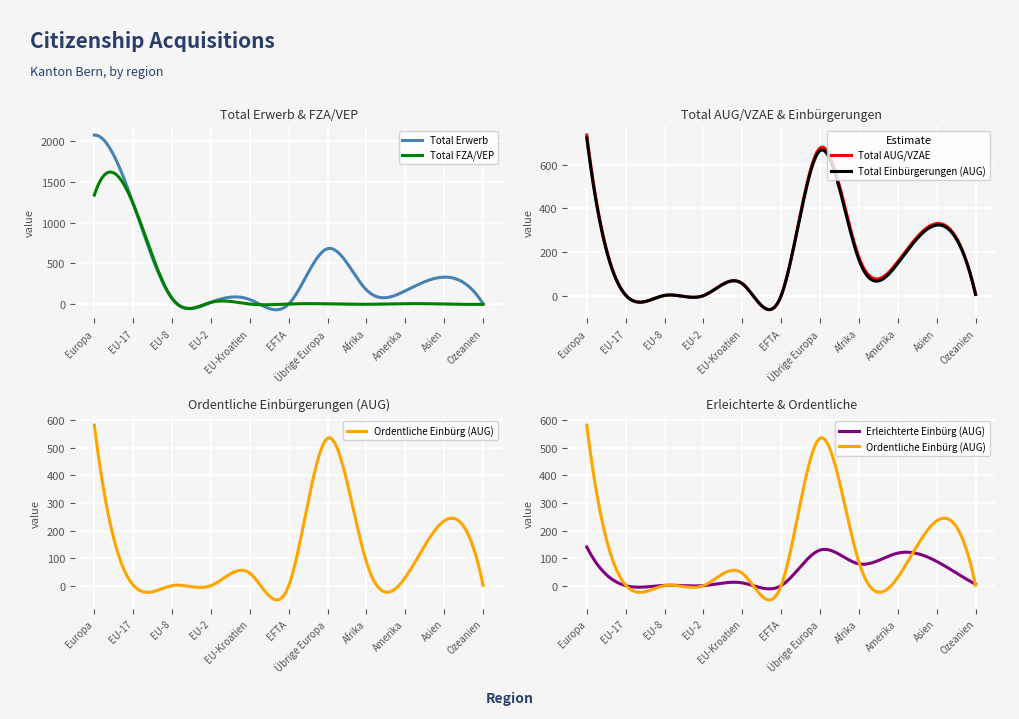

Reading left to right, transcribe all the data shown in this chart.

Total Einbürgerungen (AUG): Europa=722	EU-17=2	EU-8=1	EU-2=0	EU-Kroatien=55	EFTA=0	Übrige Europa=664	Afrika=164	Amerika=148	Asien=323	Ozeanien=6
Total AUG/VZAE: Europa=735	EU-17=3	EU-8=1	EU-2=0	EU-Kroatien=55	EFTA=0	Übrige Europa=676	Afrika=176	Amerika=156	Asien=330	Ozeanien=6
Total FZA/VEP: Europa=1338	EU-17=1230	EU-8=71	EU-2=24	EU-Kroatien=3	EFTA=4	Übrige Europa=6	Afrika=0	Amerika=9	Asien=3	Ozeanien=0
Total Erwerb: Europa=2073	EU-17=1233	EU-8=72	EU-2=24	EU-Kroatien=58	EFTA=4	Übrige Europa=682	Afrika=176	Amerika=165	Asien=333	Ozeanien=6
Ordentliche Einbürg (AUG): Europa=582	EU-17=2	EU-8=0	EU-2=0	EU-Kroatien=45	EFTA=0	Übrige Europa=535	Afrika=85	Amerika=30	Asien=235	Ozeanien=1
Erleichterte Einbürg (AUG): Europa=140	EU-17=0	EU-8=1	EU-2=0	EU-Kroatien=10	EFTA=0	Übrige Europa=129	Afrika=79	Amerika=118	Asien=88	Ozeanien=5